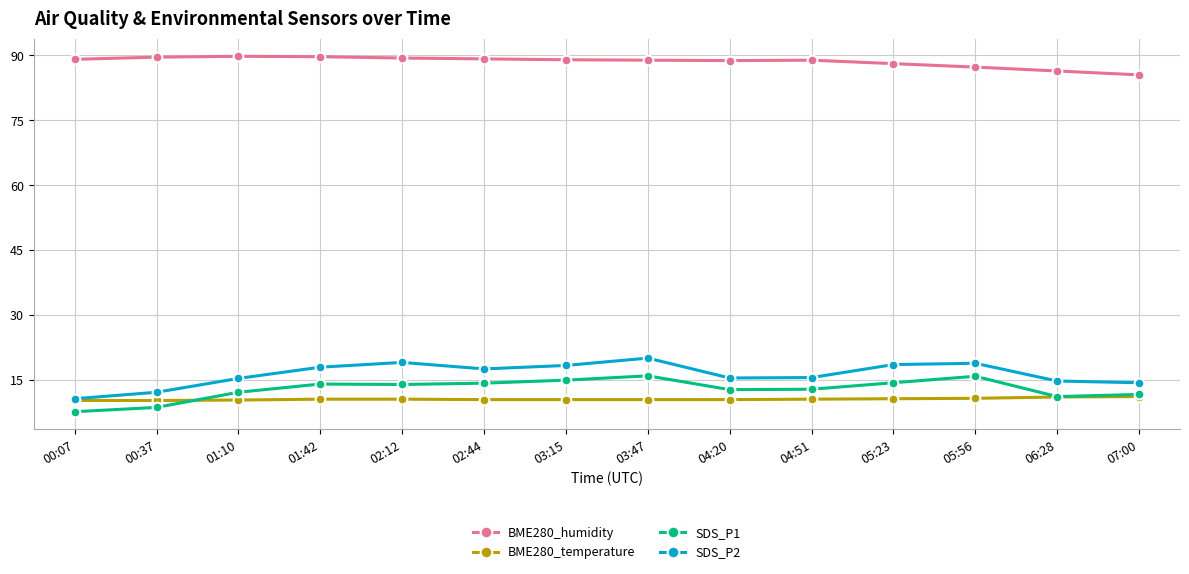

True or false: SDS_P2 and SDS_P1 cross at least once.

False